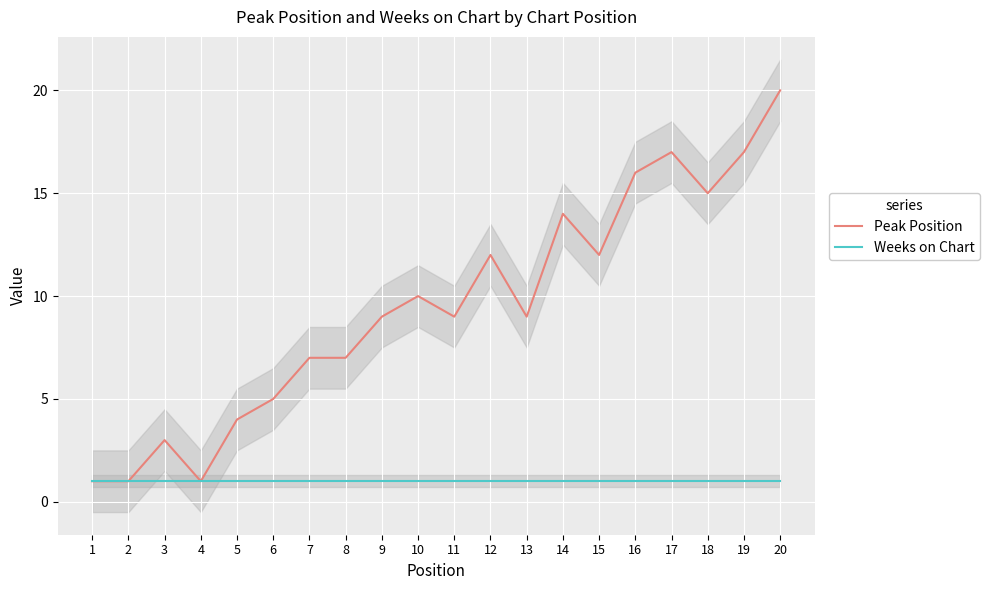

Which category has the lowest value in the Weeks on Chart series?

1